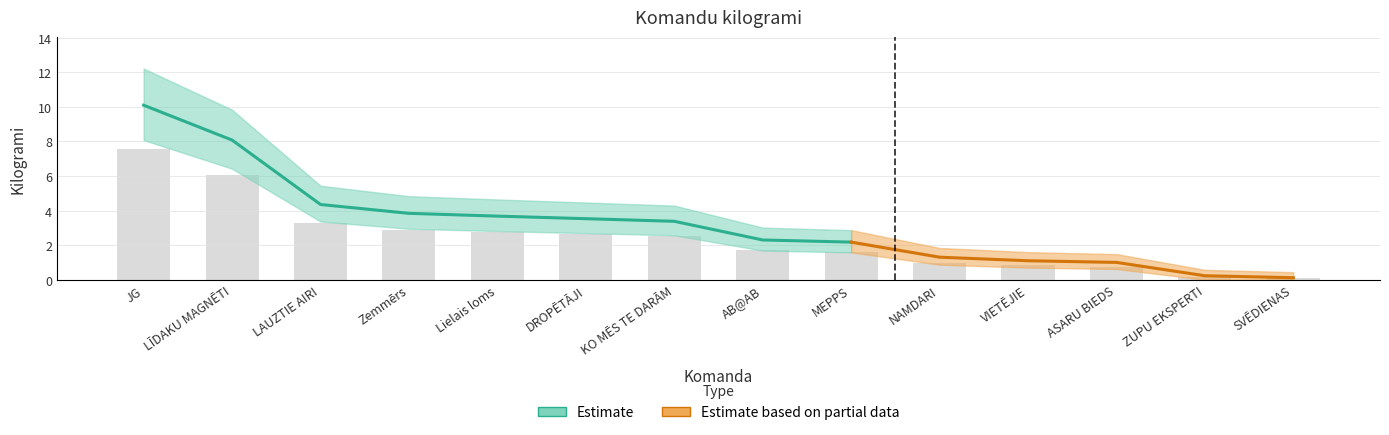

What is the sum of the values at JG and AB@AB?

9.3